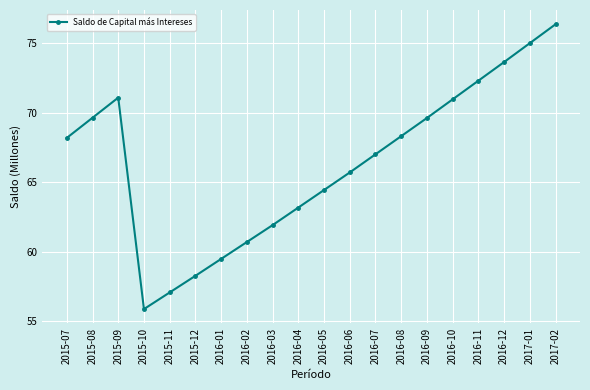

How many interior local valleys (lower than both neighbors) does the data have?

1